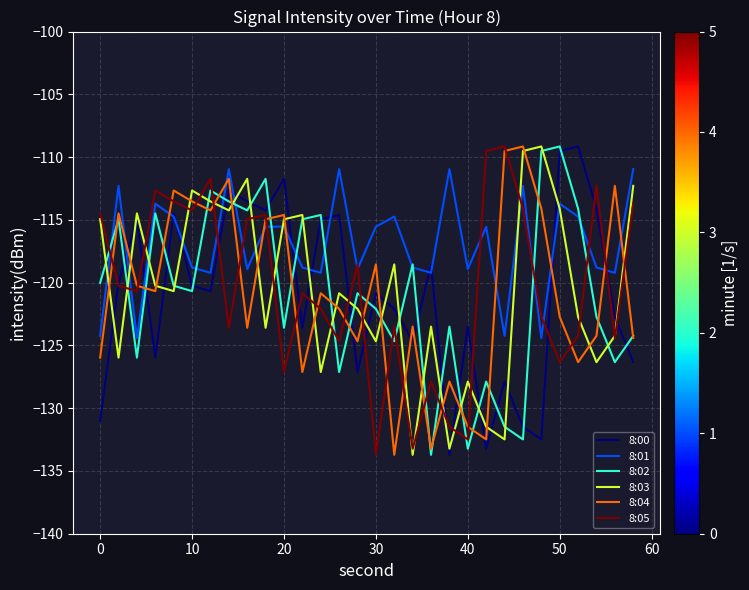

How many times do 8:04 and 8:01 cross each other?

10